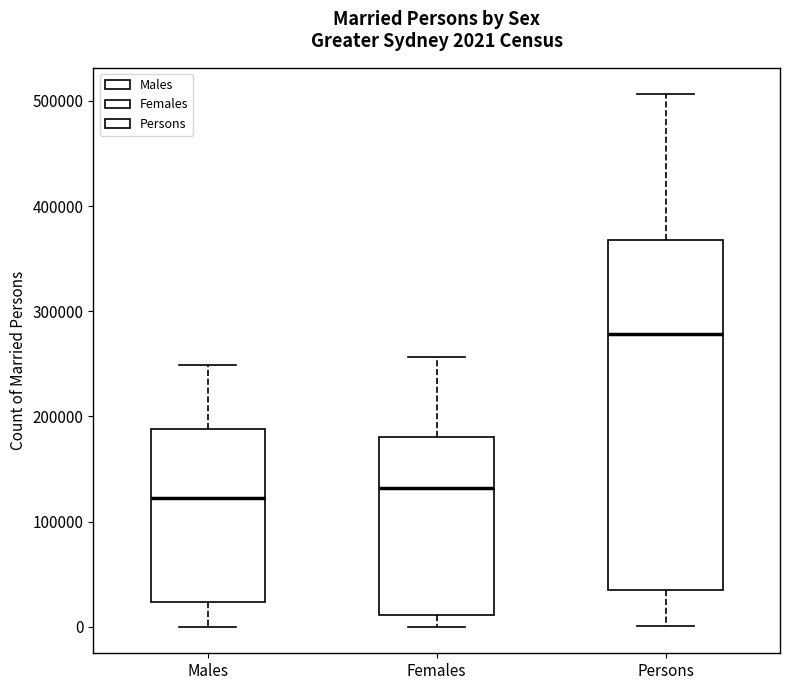

Comparing the boxes themselves (not the whiskers), which one is the tallest?

Persons